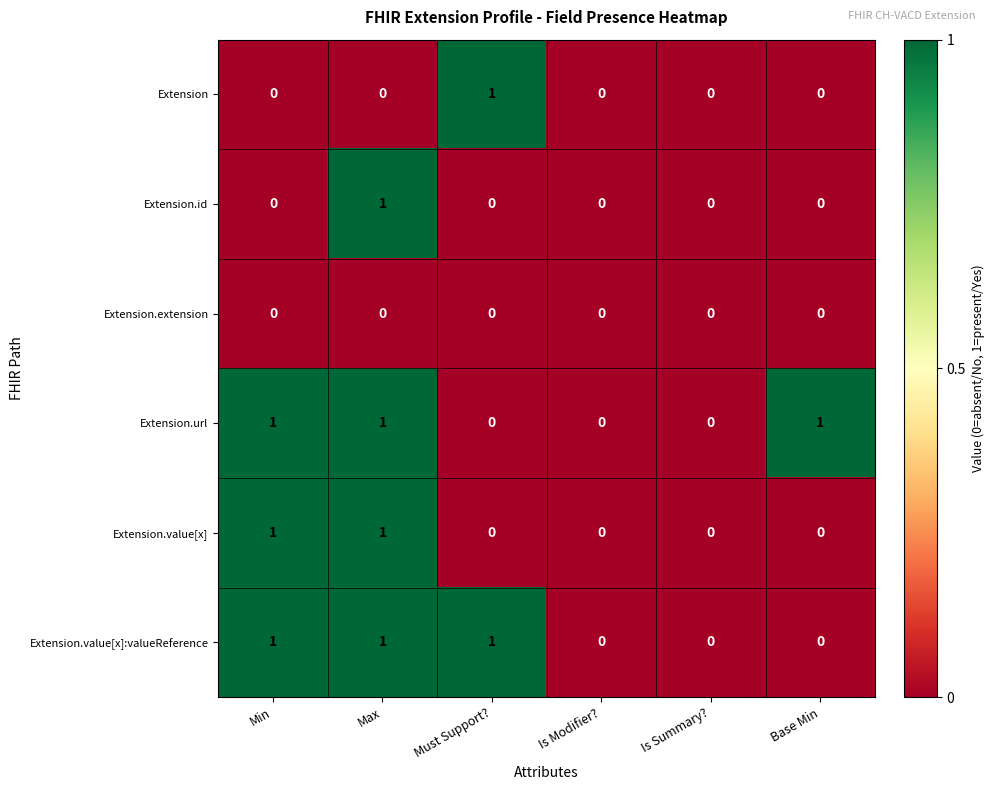

How many Extension.value[x] values are between 0 and 1?

6